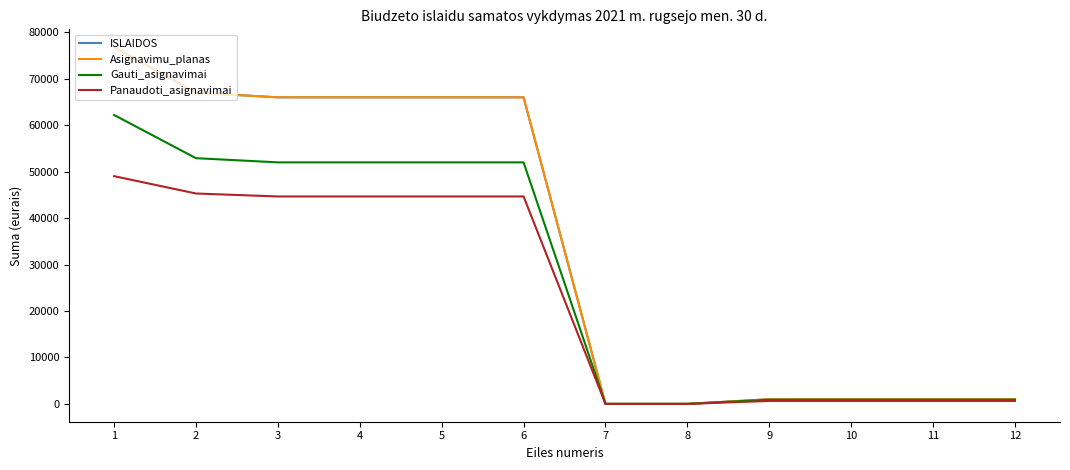

Does the chart display data point markers on the line(s)?

No